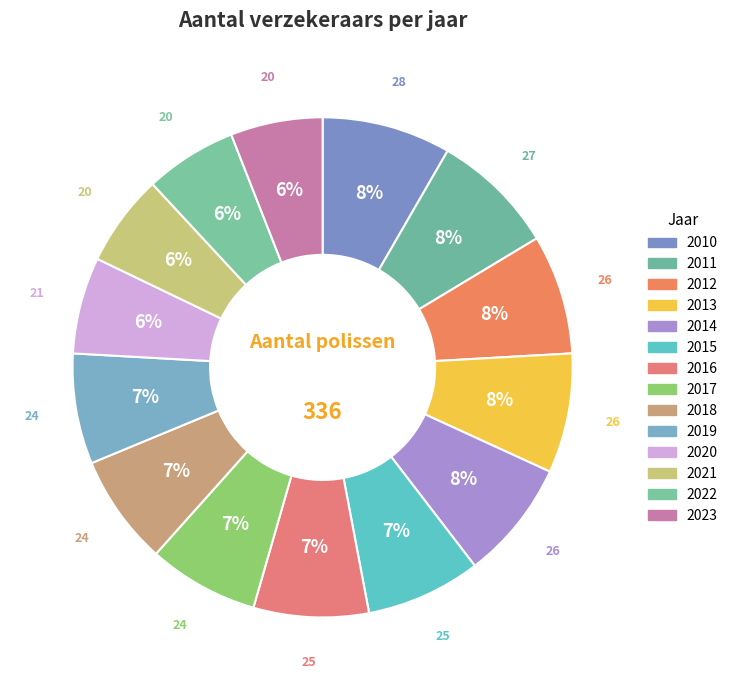

Is 2022 the majority of the pie?

No